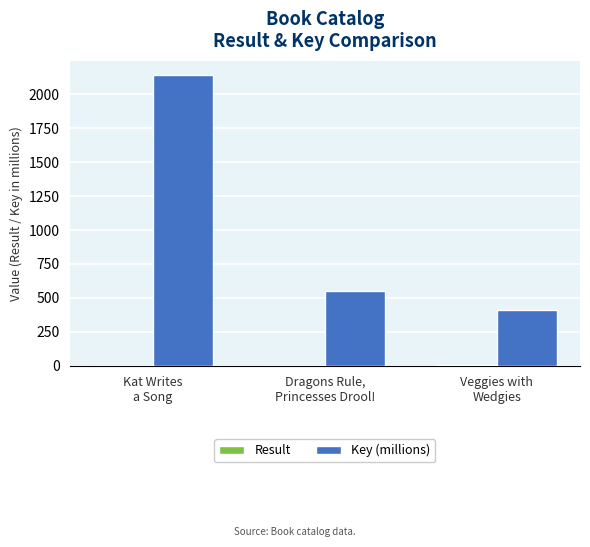

Where does the Key (millions) series first go above 548?

Kat Writes
a Song